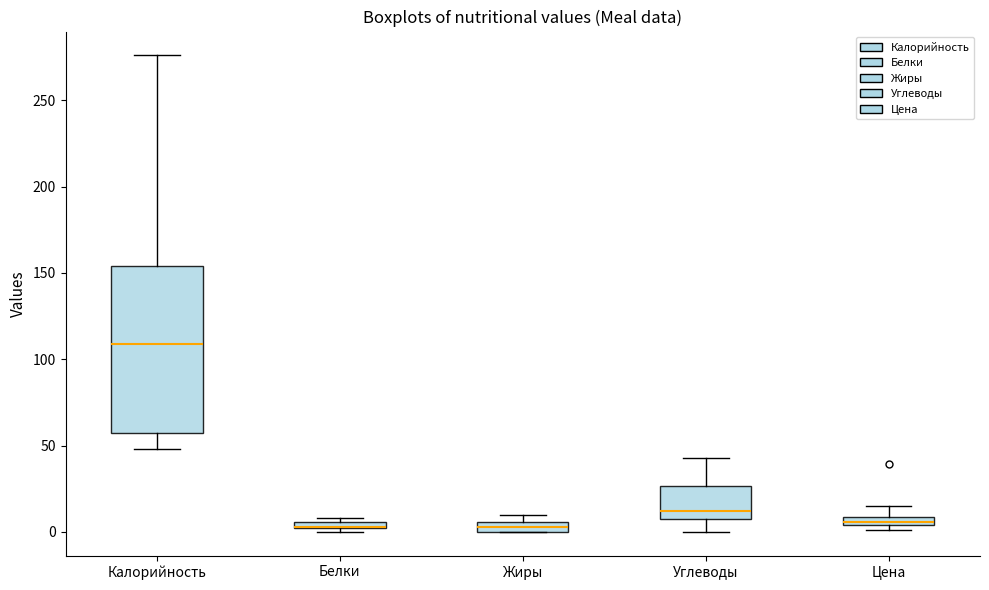

Where is the upper edge of the box for Белки on the y-axis? The values are not printed on the chart, so give them approximately, as read against the axis.

5